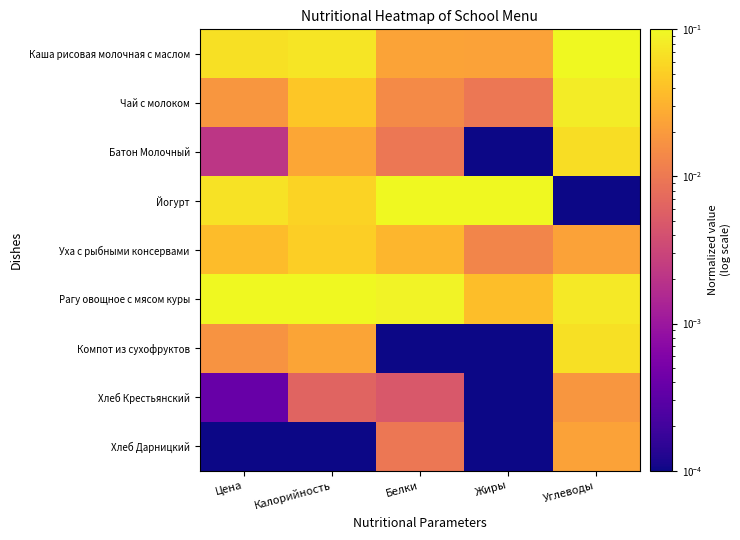

Which has a higher value, Белки or Цена?

Цена